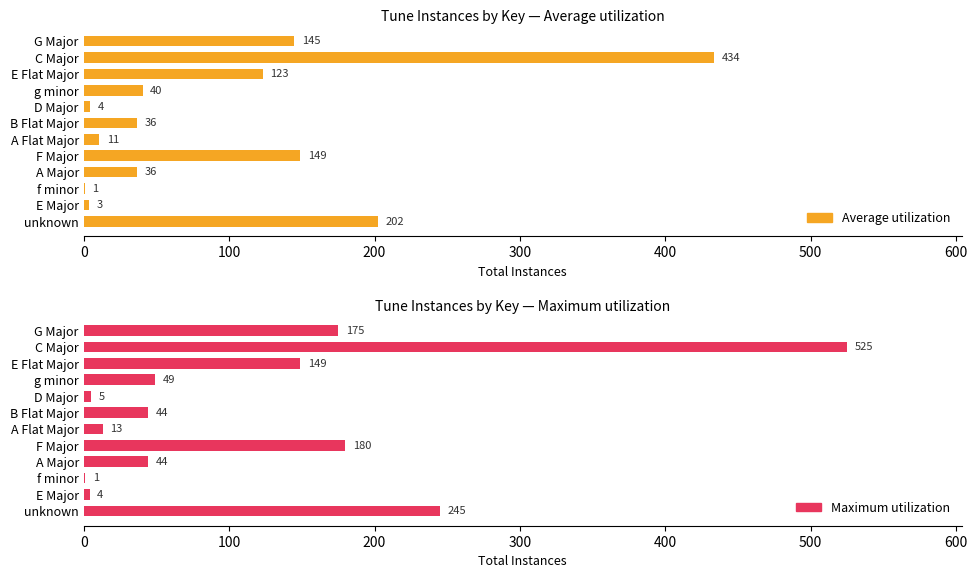

What is the difference between the maximum and minimum values in the Average utilization series?

432.9